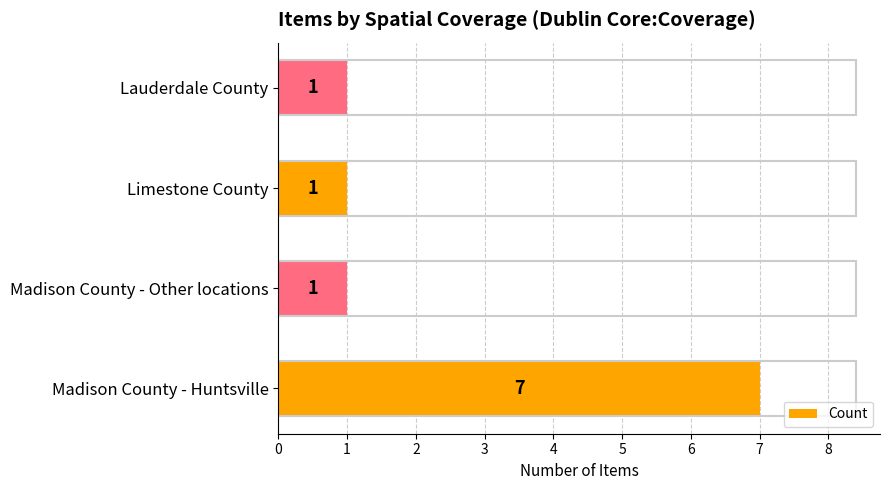

Approximately how many times larger is the value at Limestone County compared to Lauderdale County?

1.0